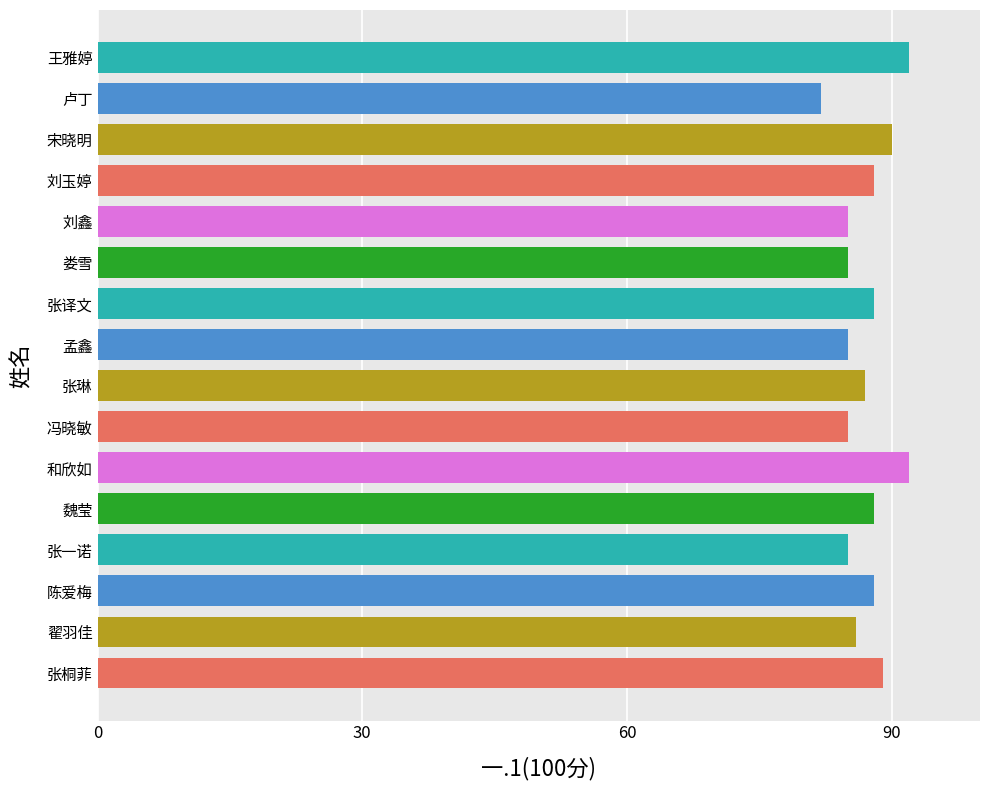

Are the bars grouped side by side (vs. stacked)?

No